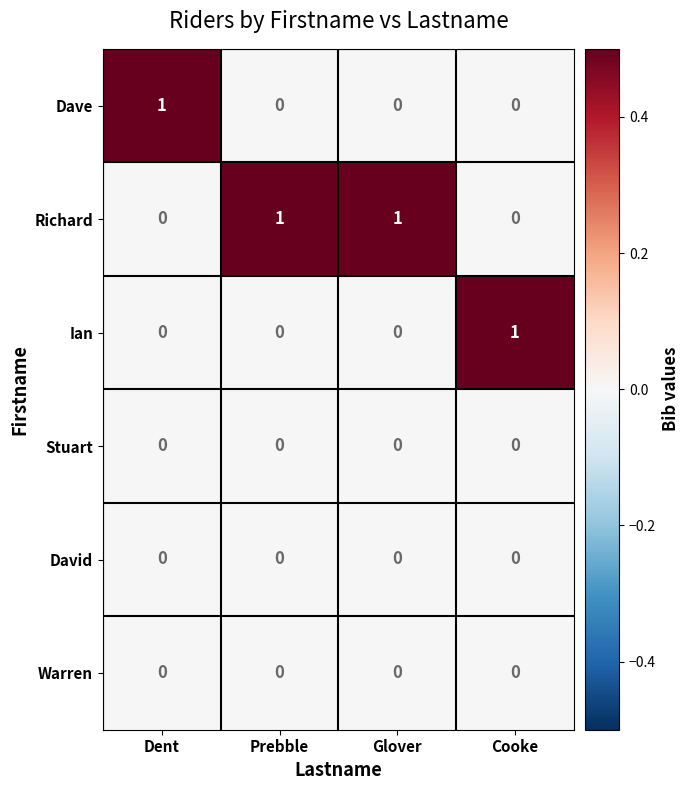

Reading right to left, extract all data points from this chart.

Dave: Cooke=0	Glover=0	Prebble=0	Dent=1
Richard: Cooke=0	Glover=1	Prebble=1	Dent=0
Ian: Cooke=1	Glover=0	Prebble=0	Dent=0
Stuart: Cooke=0	Glover=0	Prebble=0	Dent=0
David: Cooke=0	Glover=0	Prebble=0	Dent=0
Warren: Cooke=0	Glover=0	Prebble=0	Dent=0